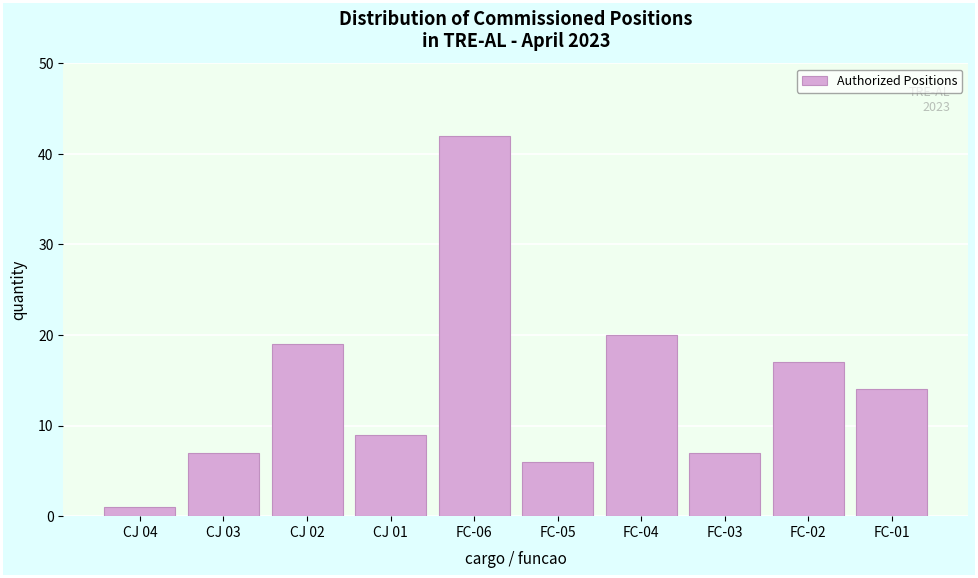

Reading left to right, list all the values displayed in this chart.

CJ 04=1	CJ 03=7	CJ 02=19	CJ 01=9	FC-06=42	FC-05=6	FC-04=20	FC-03=7	FC-02=17	FC-01=14